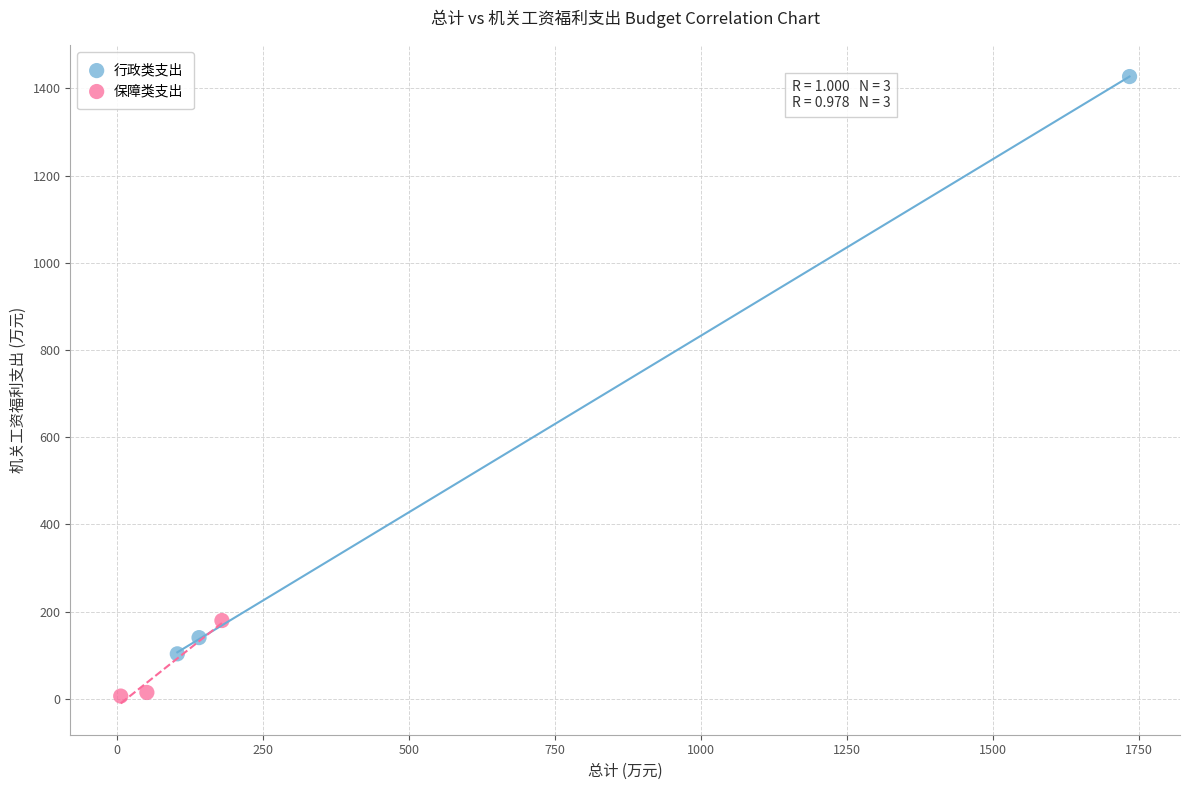

Which series reaches the minimum Y coordinate?

保障类支出